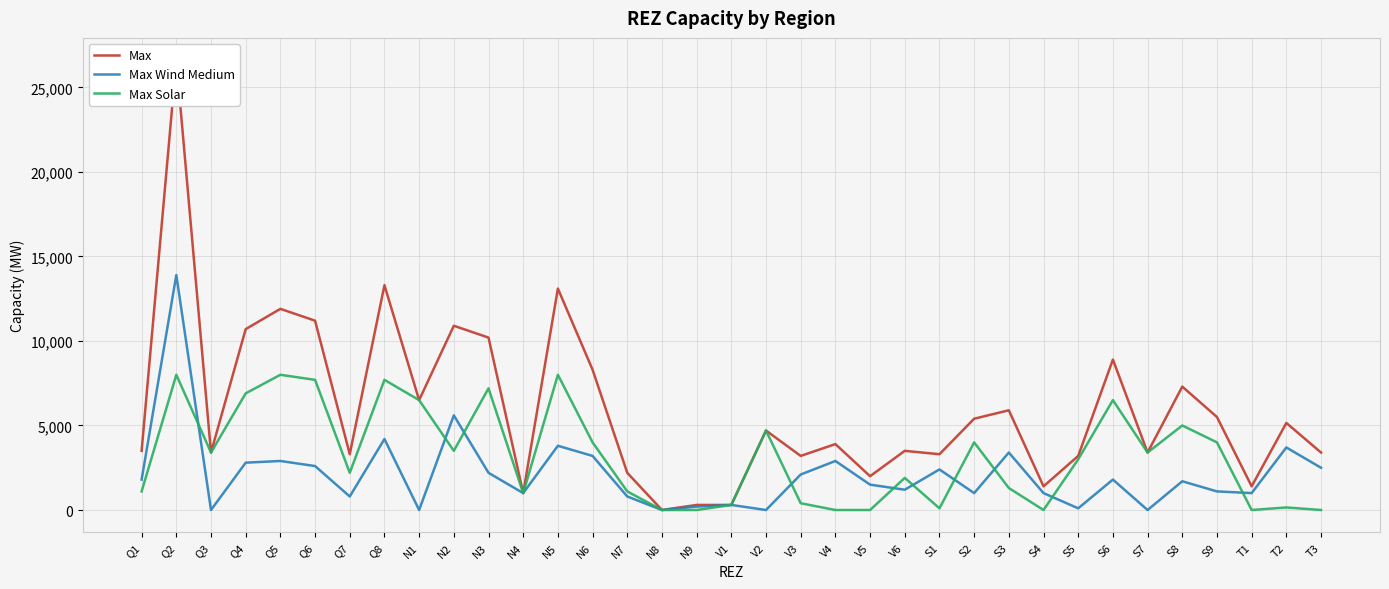

At which category does Max reach its first local peak?

Q2